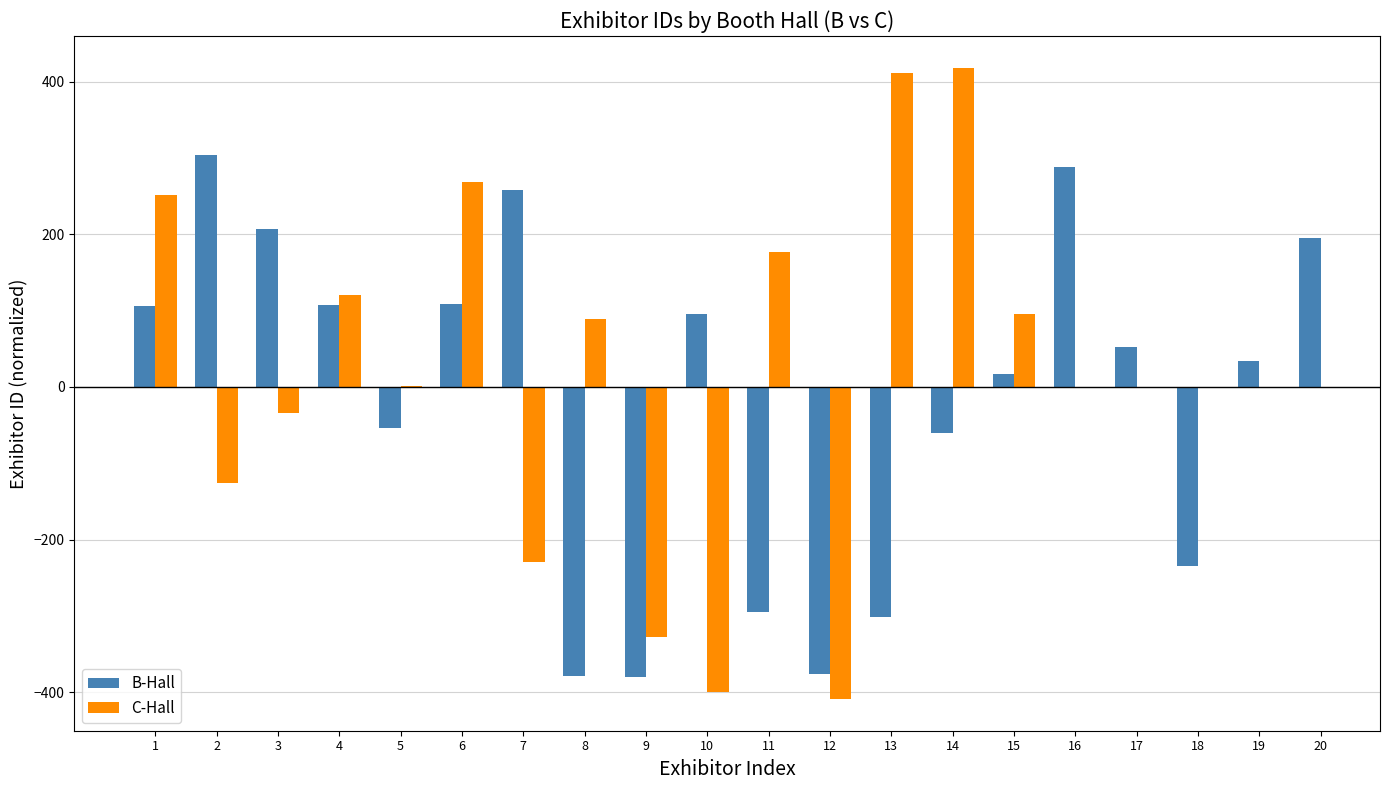

How many bars are there in each group?

2